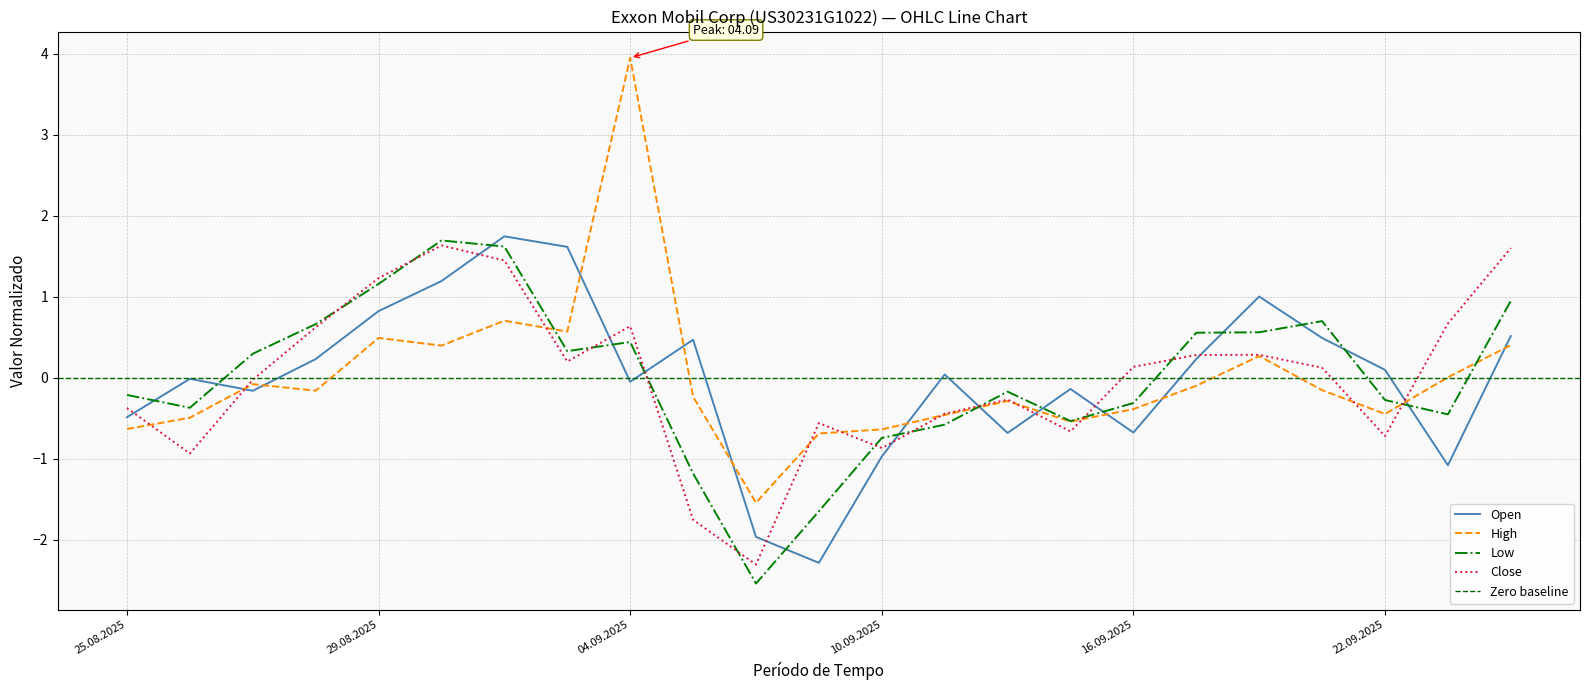

Rank the series at 29.08.2025 from lowest to highest value.

High, Open, Low, Close